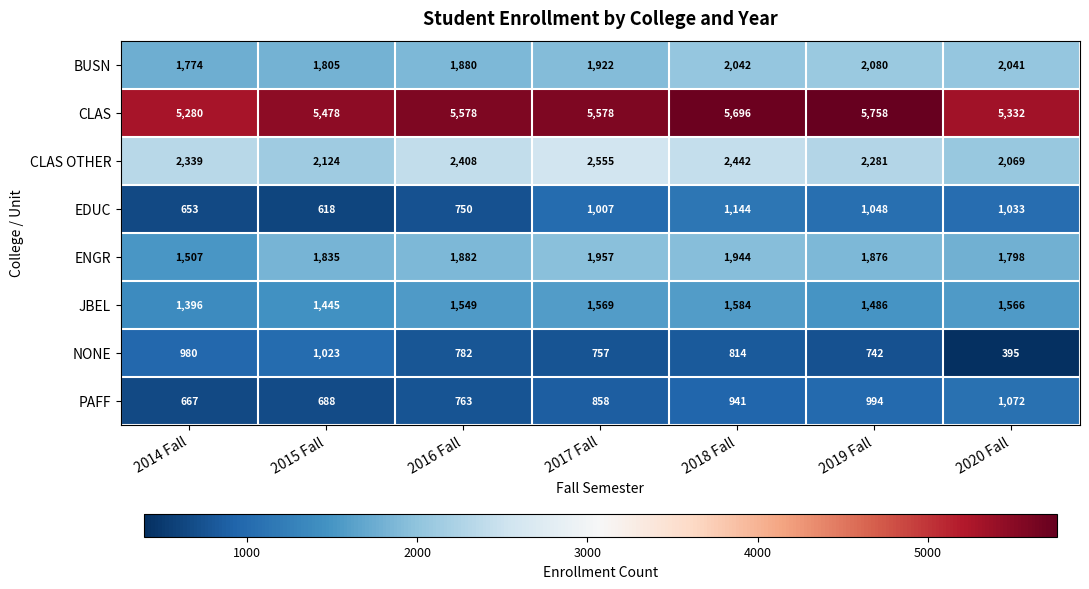

What is the difference between the CLAS values at 2018 Fall and 2017 Fall?

118